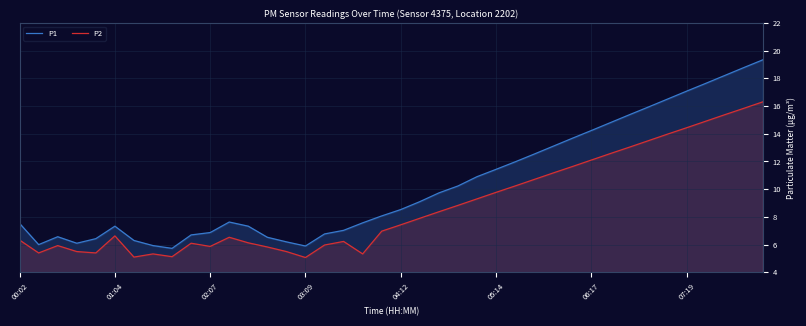

True or false: P2 and P1 cross at least once.

False